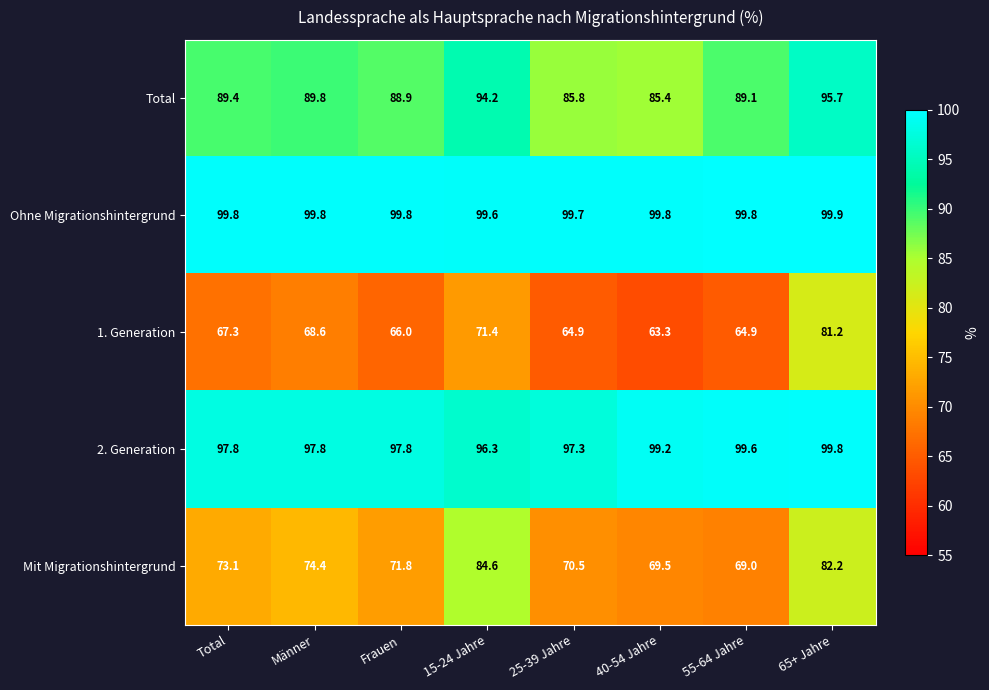

True or false: Total has a value of 89.8 at Männer.

True